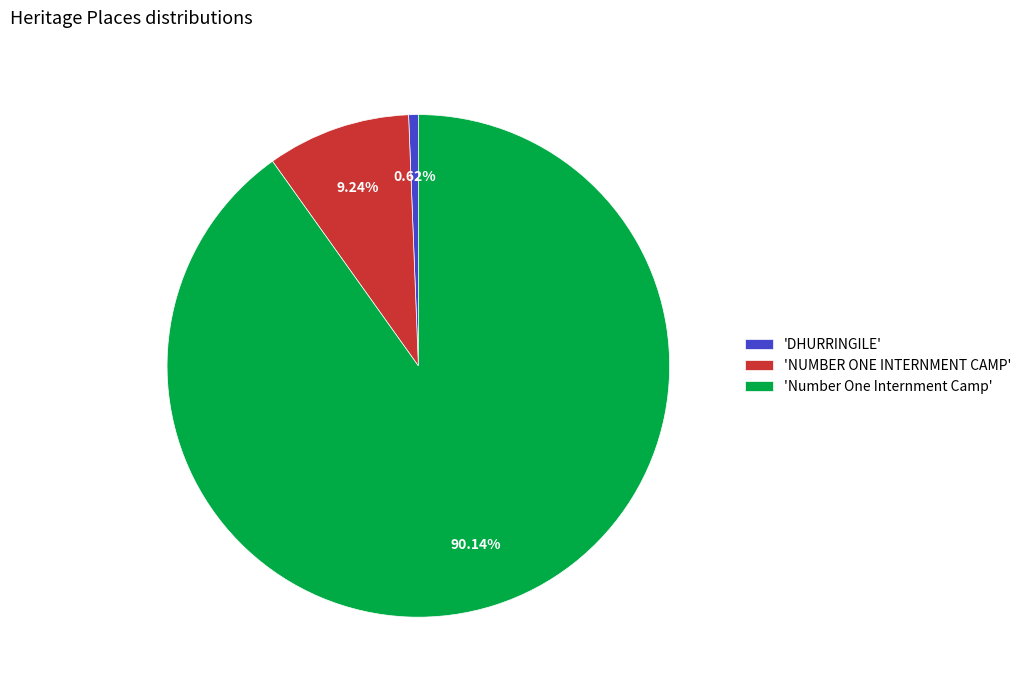

What is the majority slice?

'Number One Internment Camp'